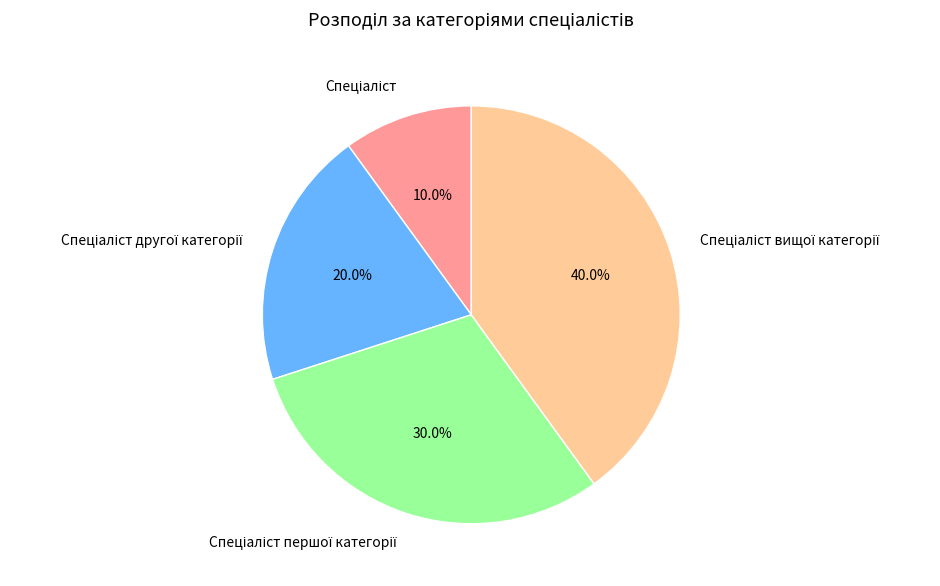

To the nearest percent, what is the difference between the largest and smallest slice percentages?

30%